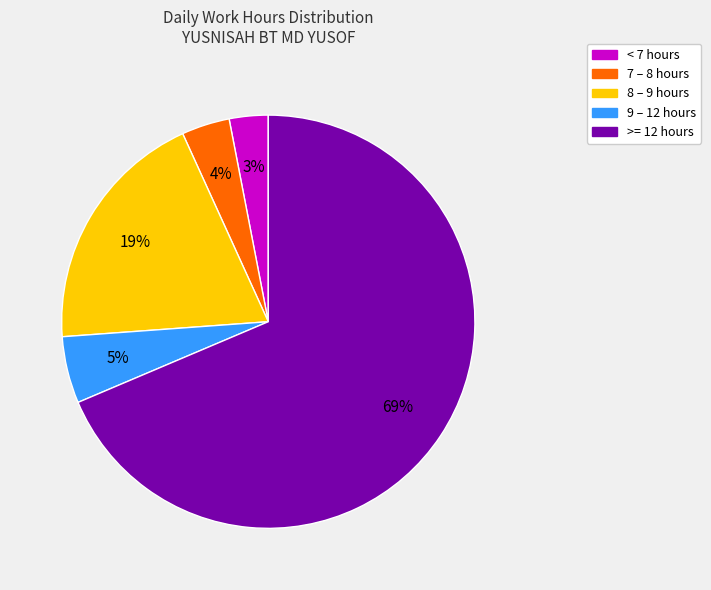

To the nearest percent, what is the difference between the largest and smallest slice percentages?

66%